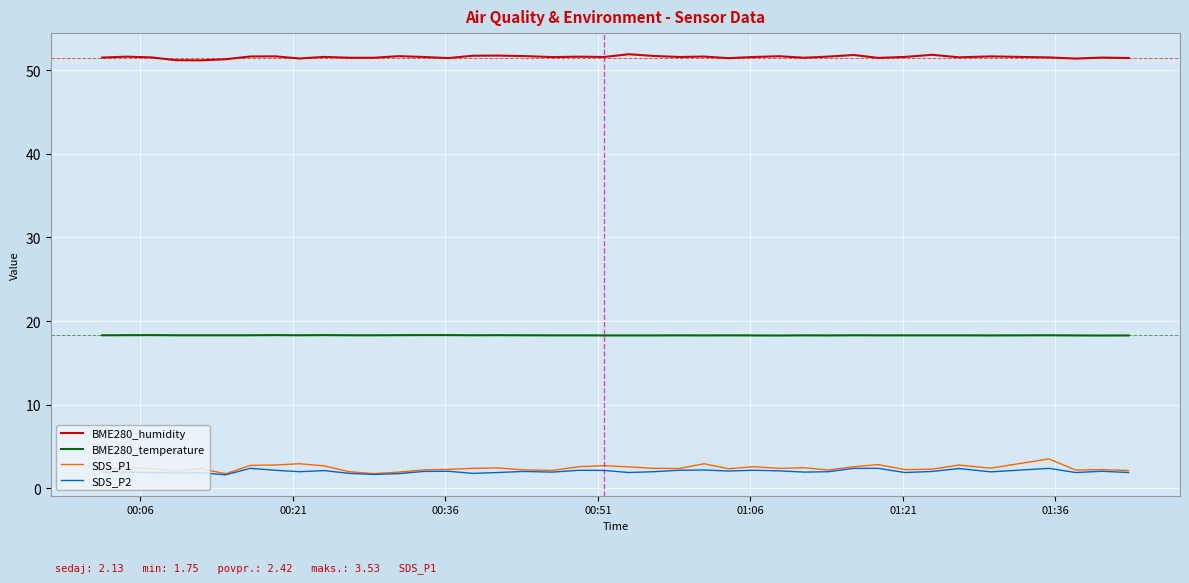

How many categories are shown in the chart?

40